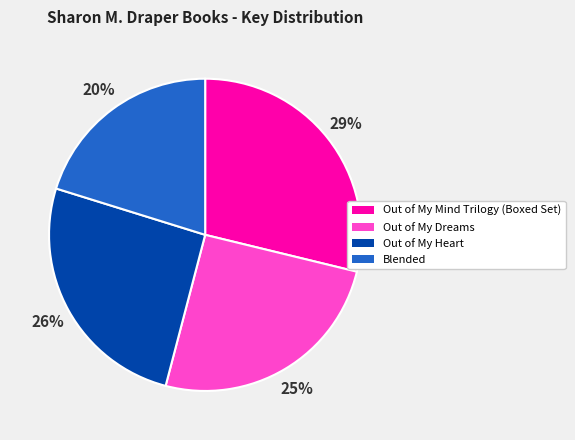

Which has a higher value, Out of My Mind Trilogy (Boxed Set) or Out of My Heart?

Out of My Mind Trilogy (Boxed Set)